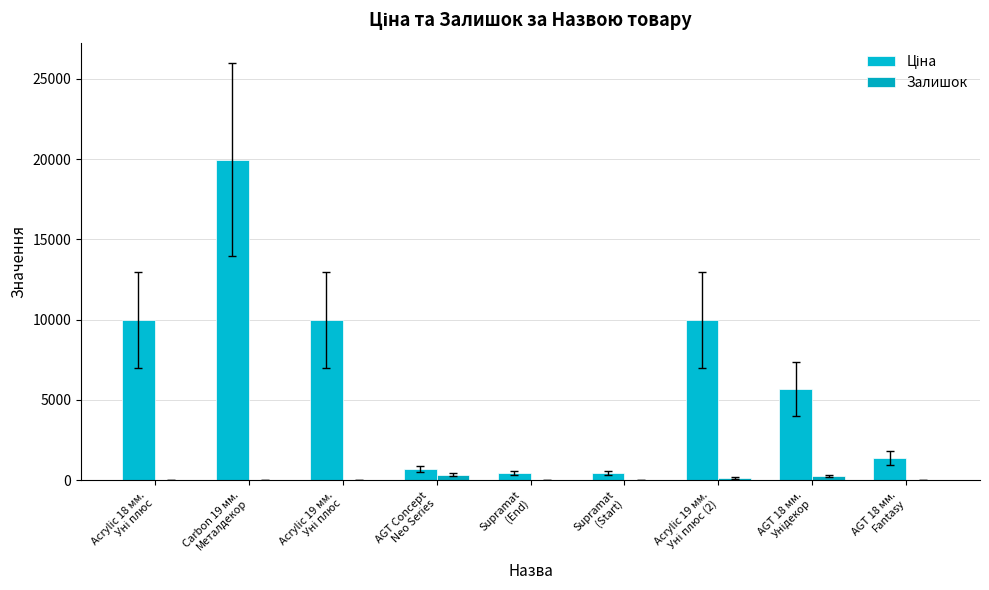

List the series in order of their overall mean, highest first.

Ціна, Залишок